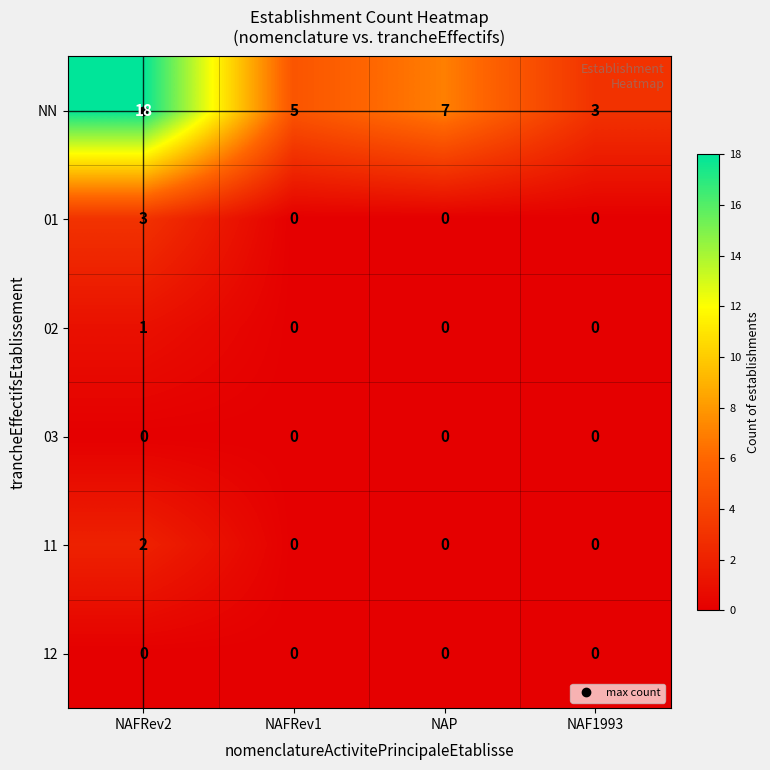

What is the total value across all series at NAFRev1?

5